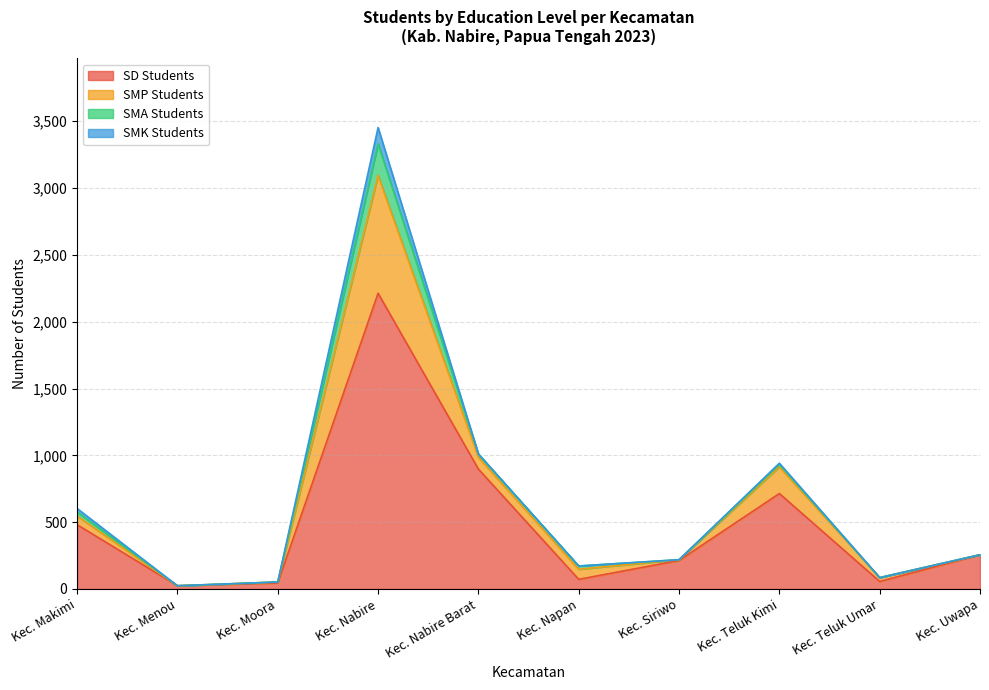

What is the sum of all SMA Students values?

334